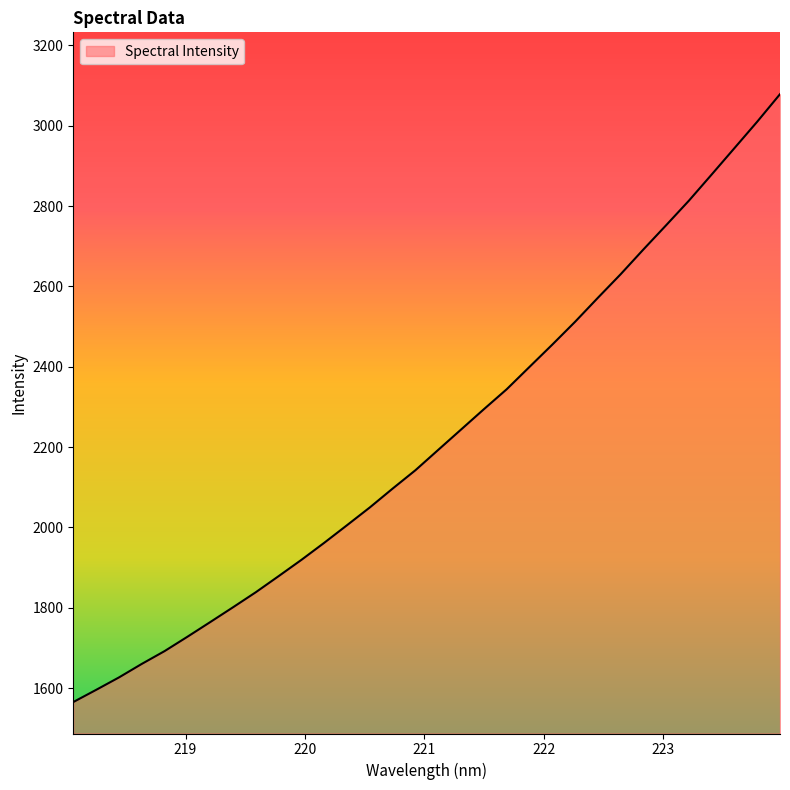

What is the greatest value displayed?

3078.4